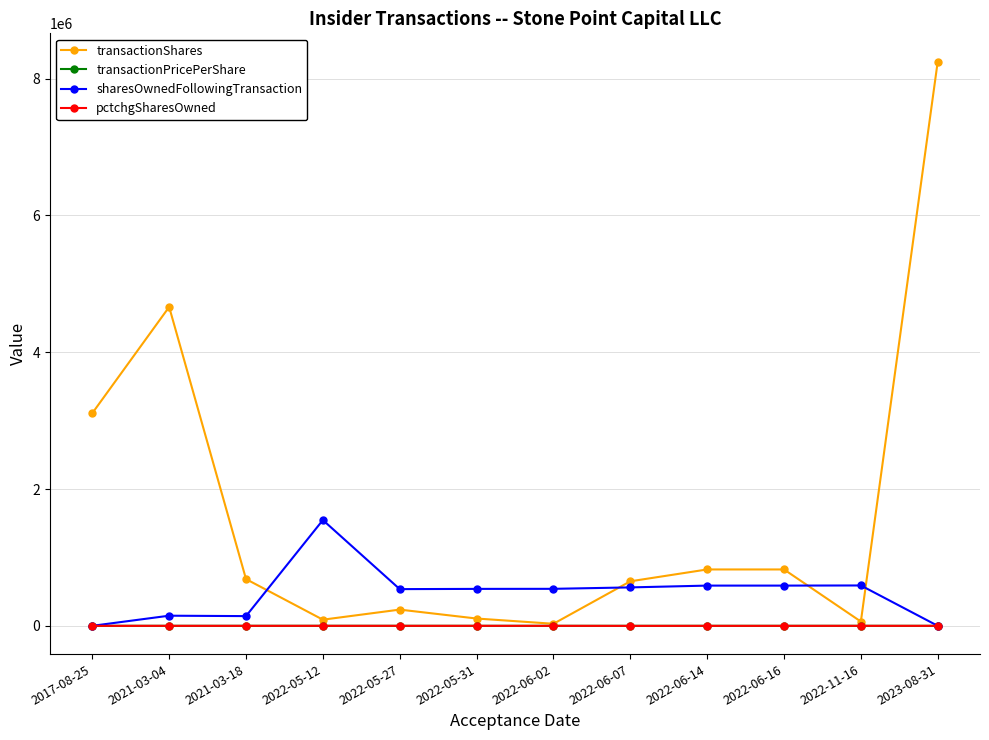

What is the greatest value displayed?

8250165.0